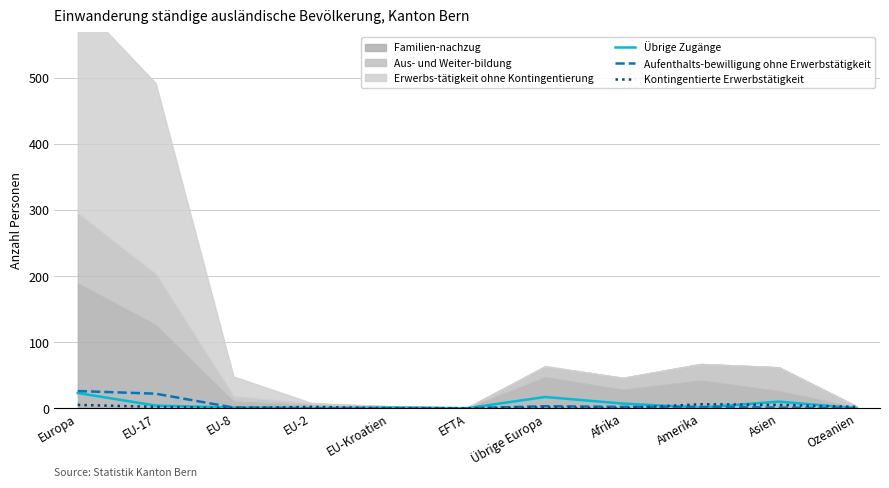

What is the value of the Aufenthalts-bewilligung ohne Erwerbstätigkeit point at the 7th from the left?

3